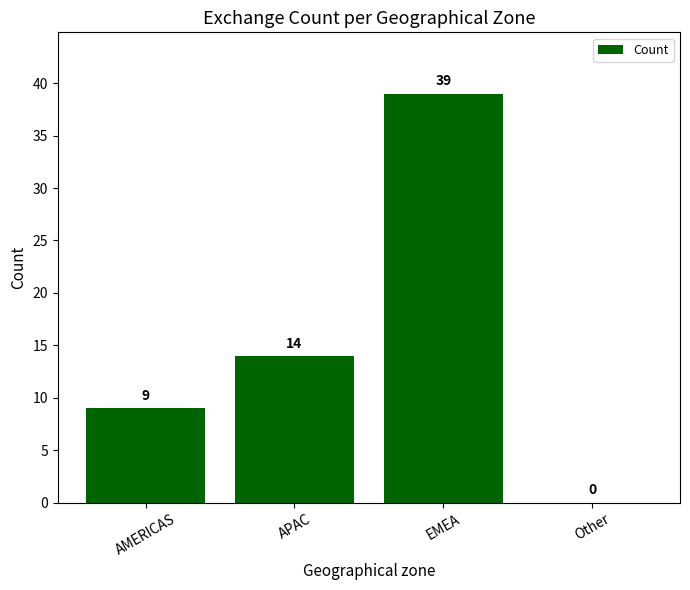

Which has a higher value, EMEA or APAC?

EMEA